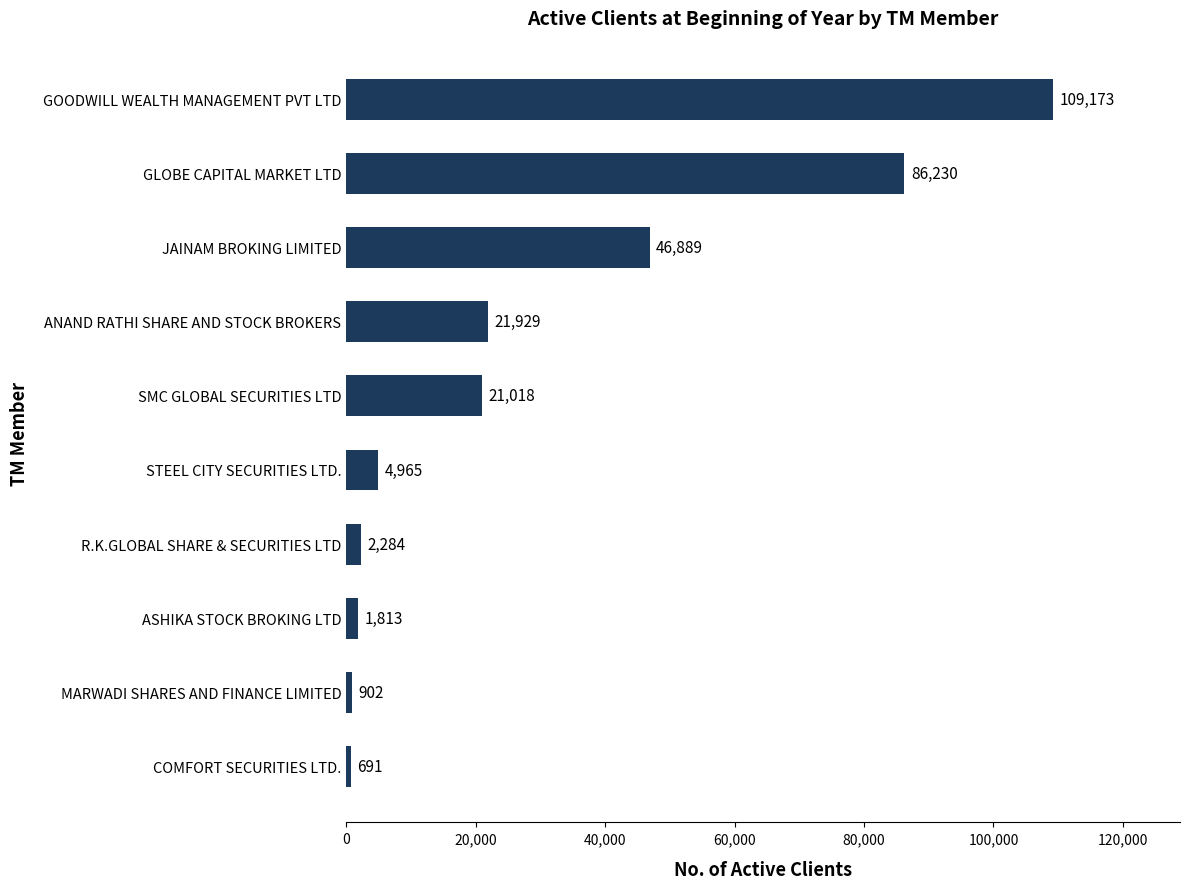

Rank the categories by value from lowest to highest.

COMFORT SECURITIES LTD., MARWADI SHARES AND FINANCE LIMITED, ASHIKA STOCK BROKING LTD, R.K.GLOBAL SHARE & SECURITIES LTD, STEEL CITY SECURITIES LTD., SMC GLOBAL SECURITIES LTD, ANAND RATHI SHARE AND STOCK BROKERS, JAINAM BROKING LIMITED, GLOBE CAPITAL MARKET LTD, GOODWILL WEALTH MANAGEMENT PVT LTD